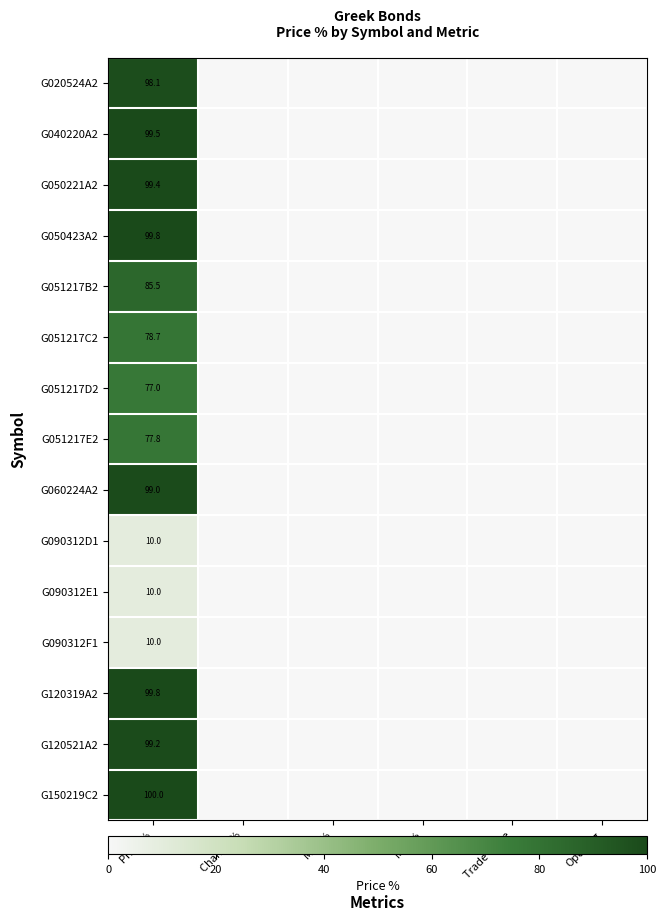

True or false: G051217C2 has a value of 78.7 at Price %.

True